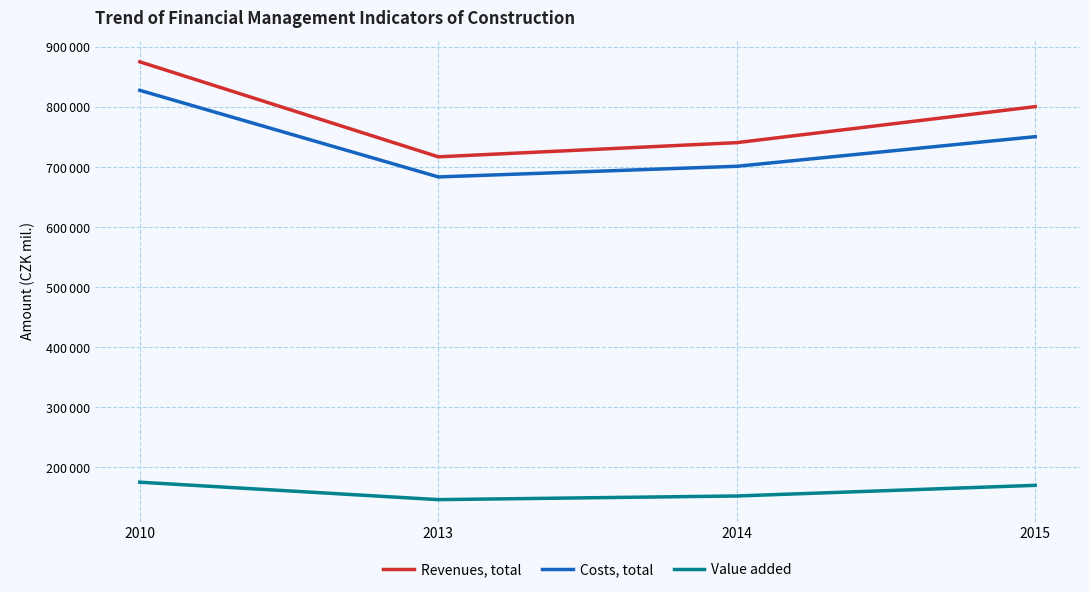

The value of Revenues, total at 2014 is 1120063. True or false?

False